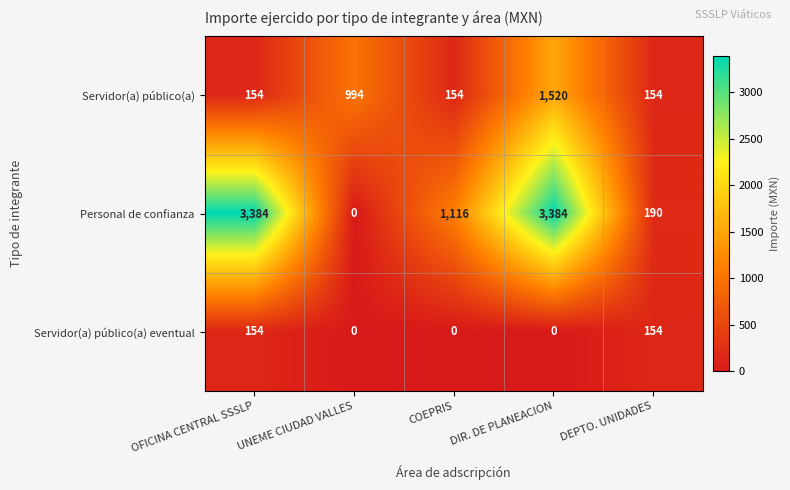

Which category has the lowest value in the Personal de confianza series?

UNEME CIUDAD VALLES